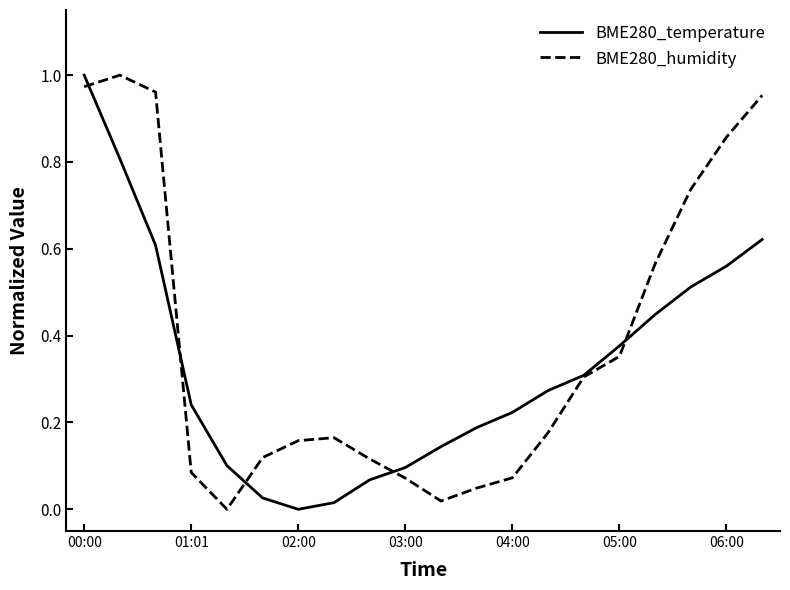

Which series has the largest total across all categories?

BME280_humidity